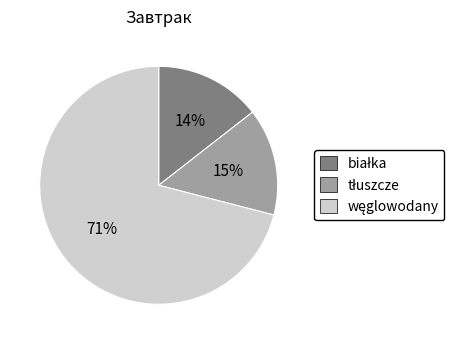

How many segments does this pie chart have?

3